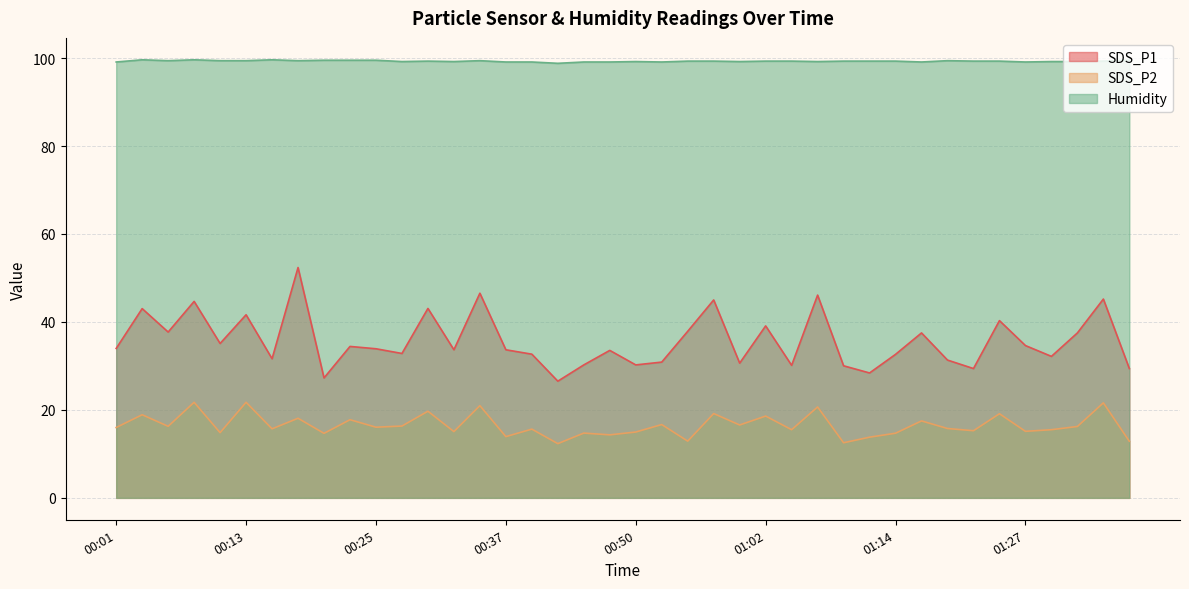

Is it true that Humidity equals 139.0 at 00:35?

False